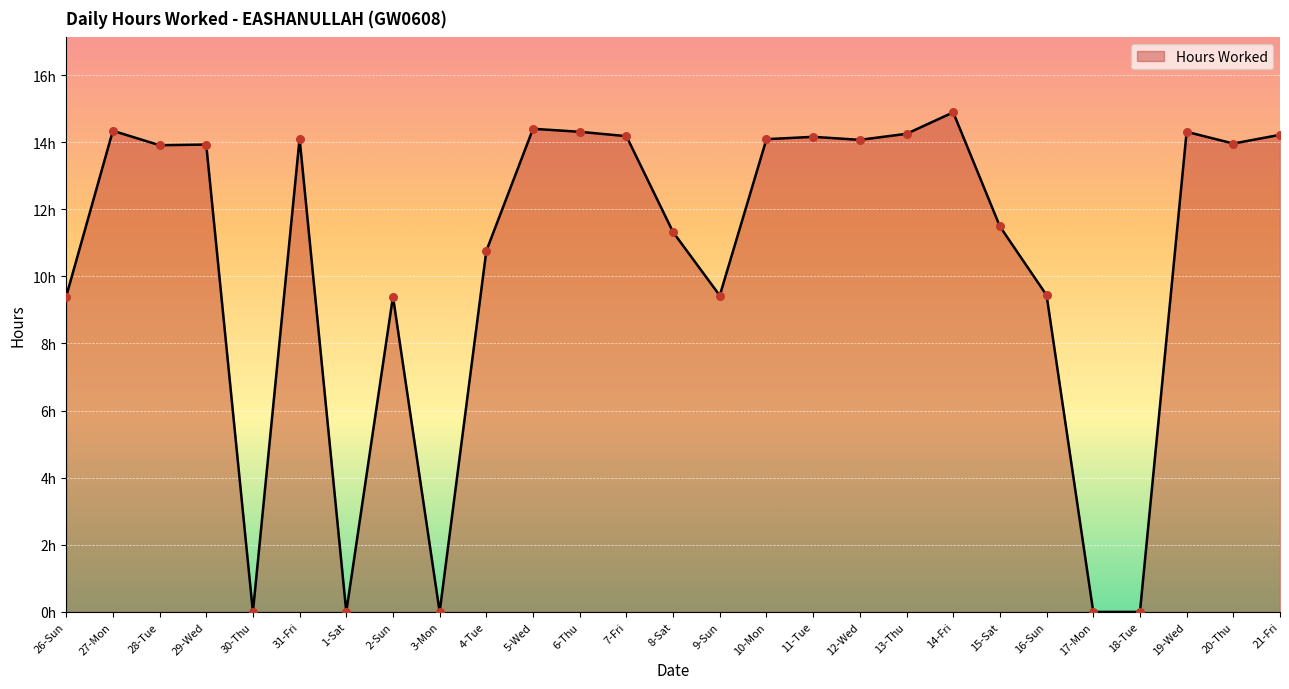

Is this an area chart (filled region under the line)?

Yes